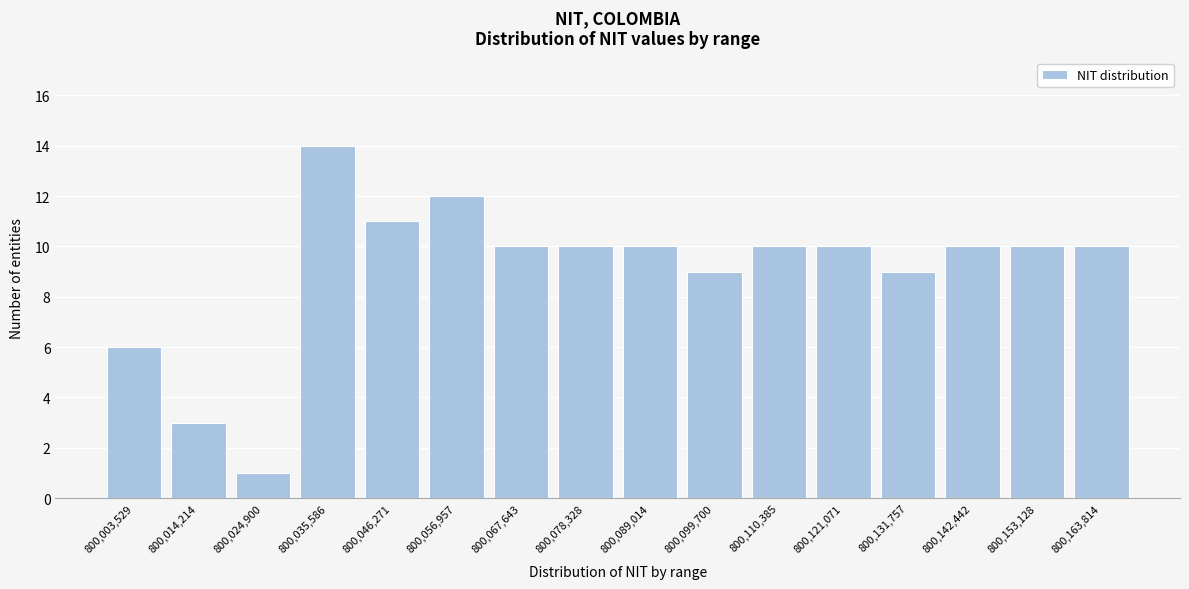

Reading left to right, list all the values displayed in this chart.

6	3	1	14	11	12	10	10	10	9	10	10	9	10	10	10